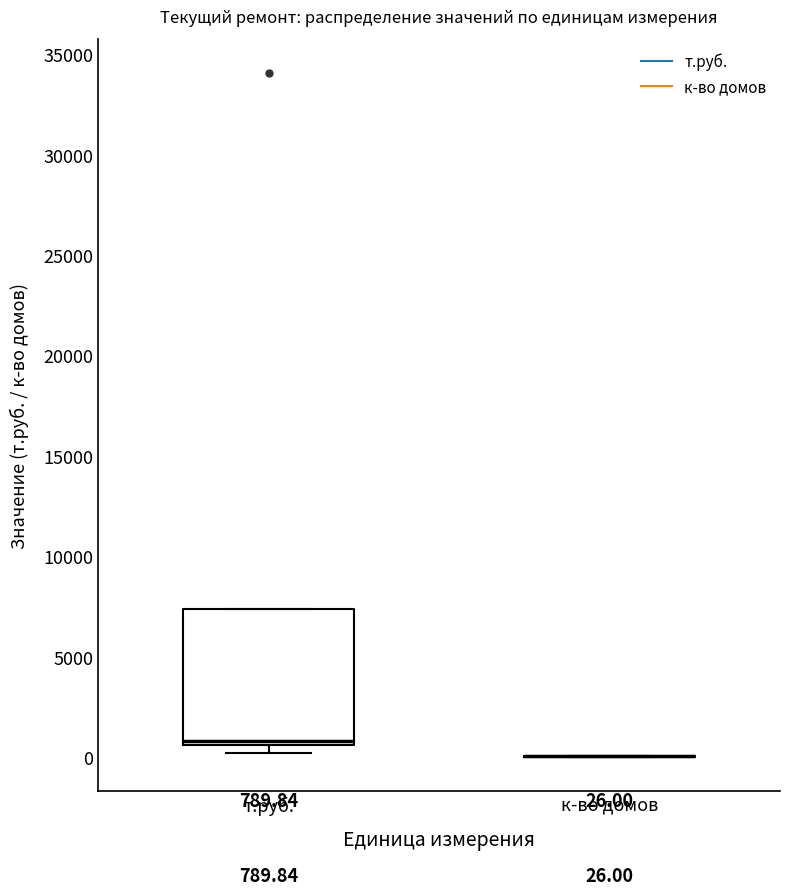

Which box is the tallest, from its lower edge to its upper edge?

т.руб.